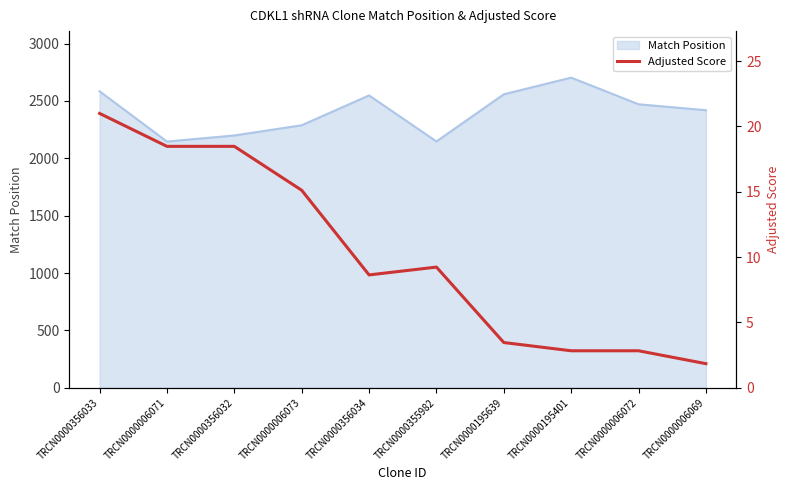

The Match Position series shows 1599 at TRCN0000006073. True or false?

False